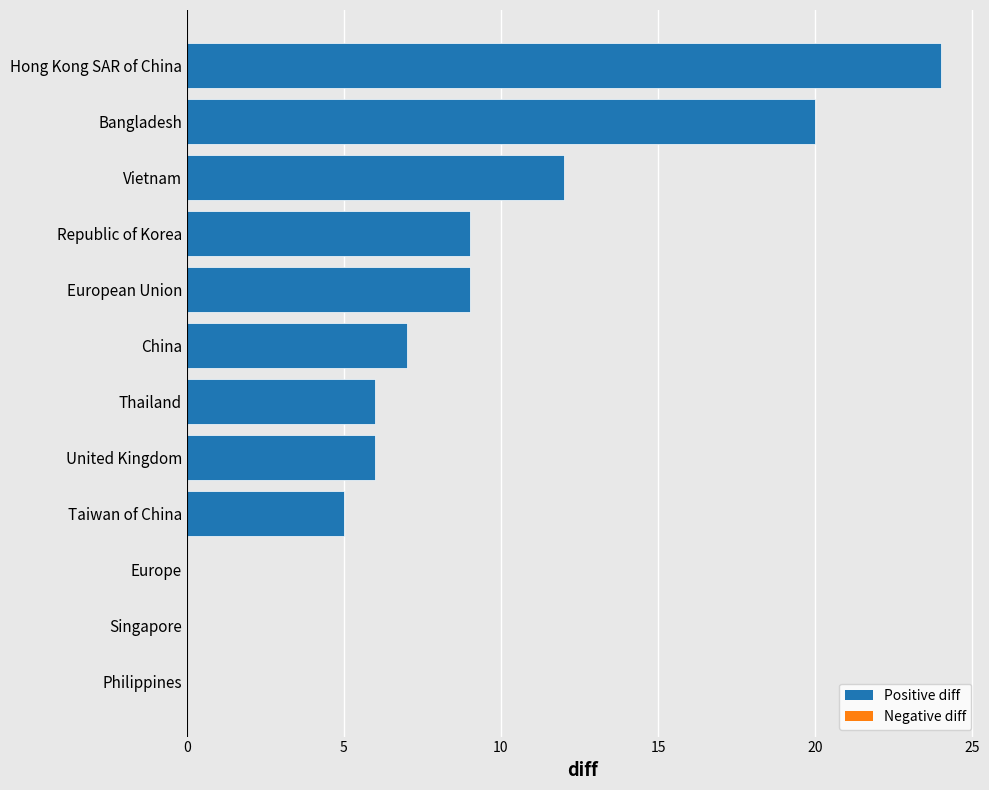

Are the bars grouped side by side (vs. stacked)?

No